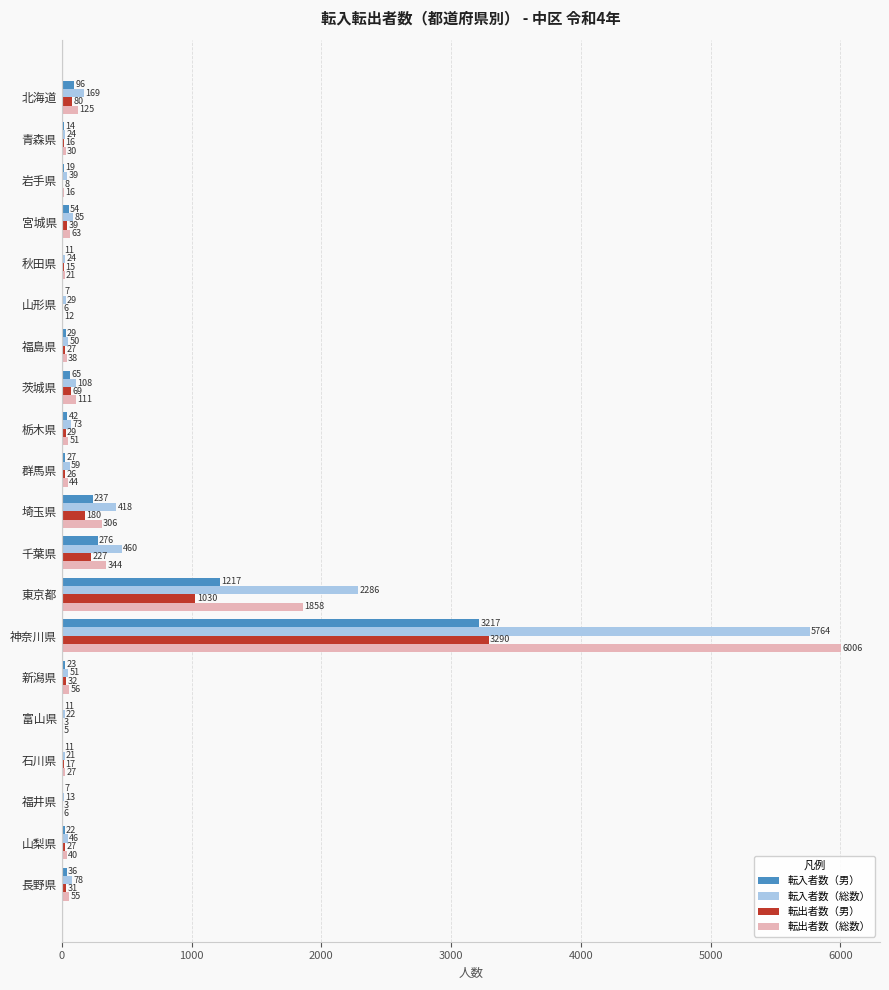

Which series changed the most between 千葉県 and 福井県?

転入者数（総数）